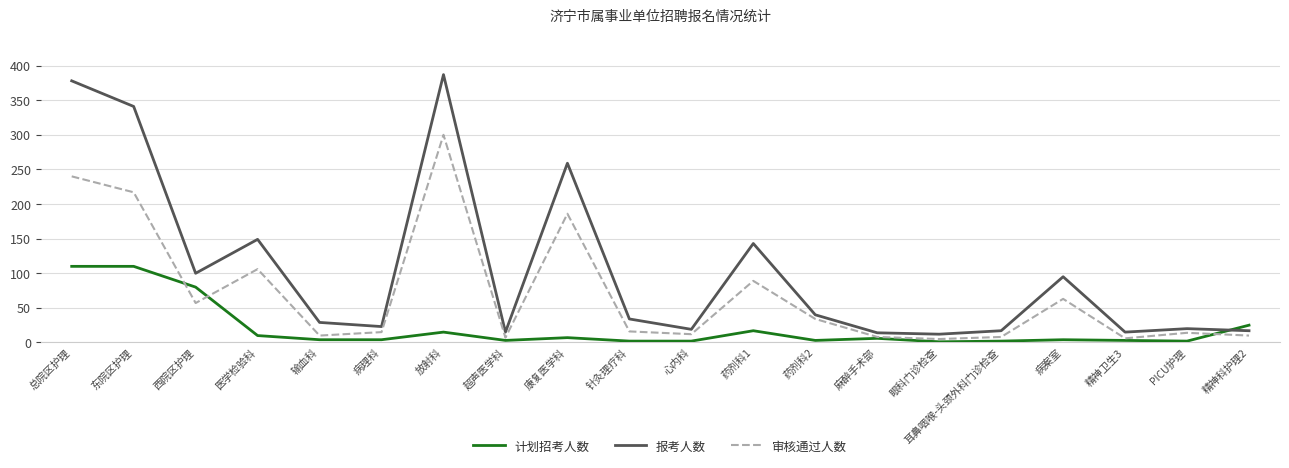

Between 西院区护理 and 放射科, which series saw the biggest shift?

报考人数